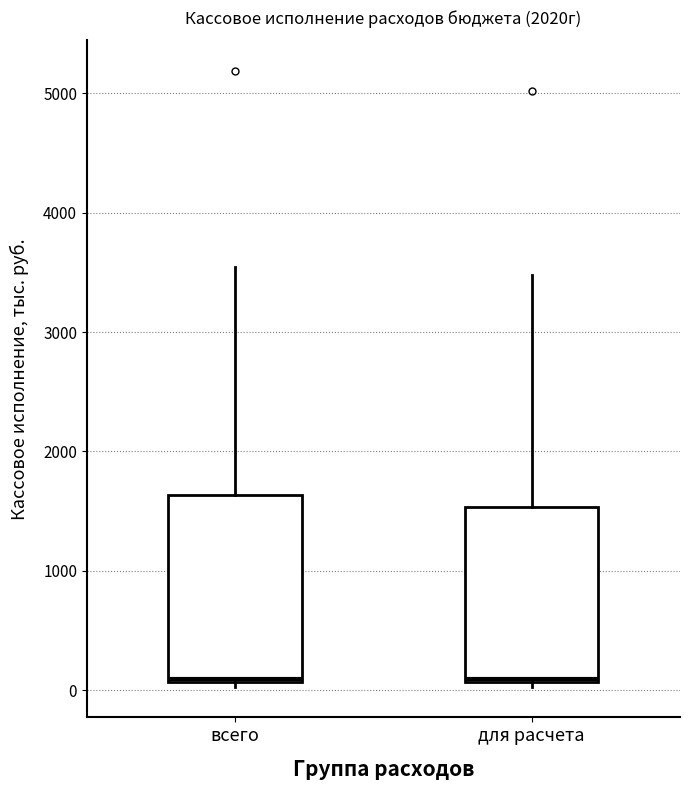

Reading left to right, read every box against the y-axis: the position of its median line, the range the box covers, and the ends of its whiskers. The values are not printed on the chart, so give them approximately, as read against the axis.

всего: median 100 (just above the box's lower edge), box 100 to 1600, whiskers 0 to 3500
для расчета: median 100 (just above the box's lower edge), box 100 to 1500, whiskers 0 to 3500